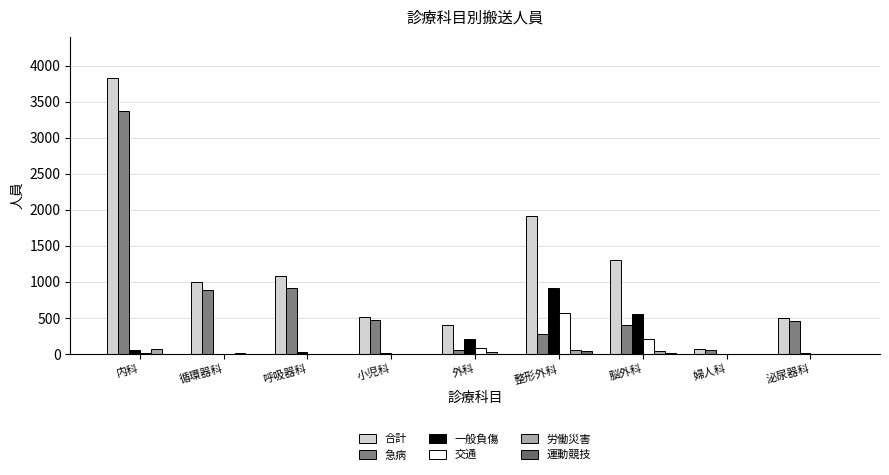

Are the bars grouped side by side (vs. stacked)?

Yes